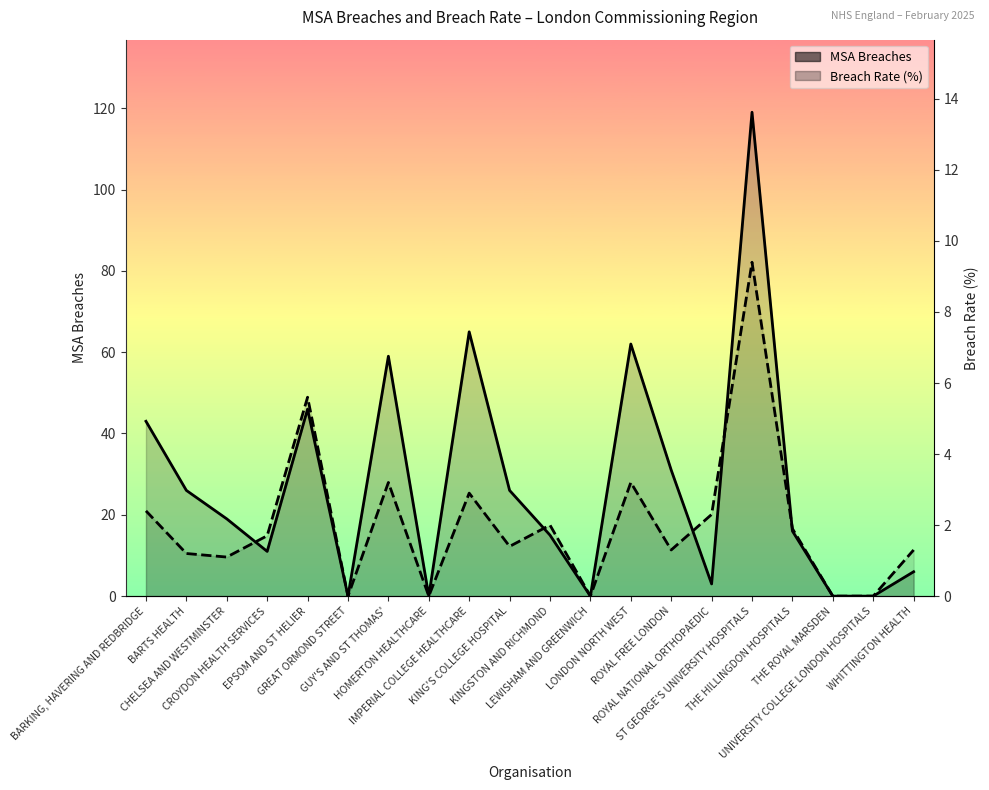

What position from the left is UNIVERSITY COLLEGE LONDON HOSPITALS?

19